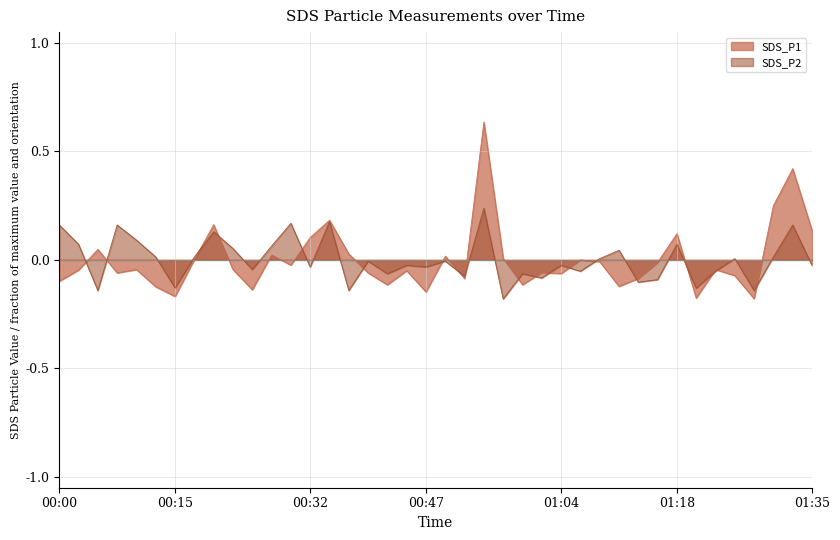

The value of SDS_P2 at 00:27 is 0.1. True or false?

True